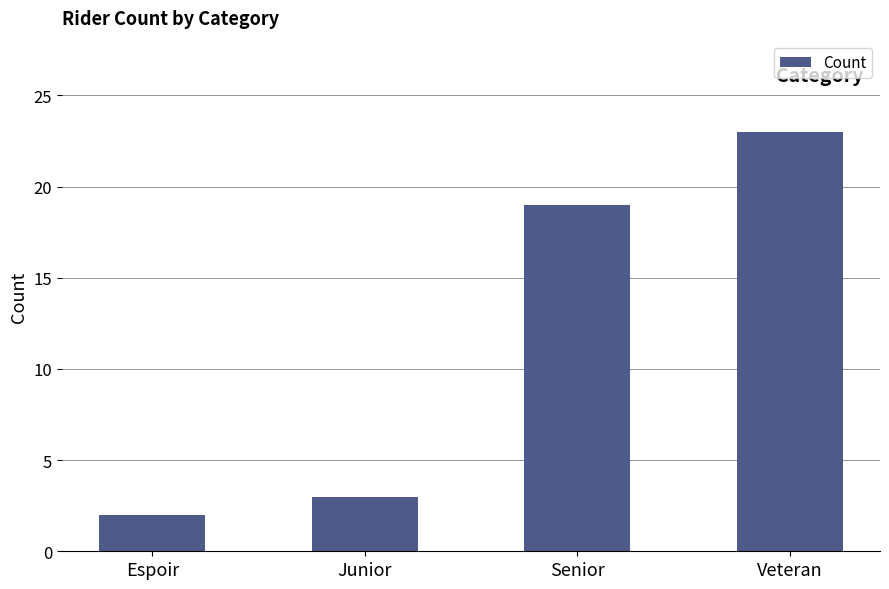

List the labels in order of value, smallest first.

Espoir, Junior, Senior, Veteran